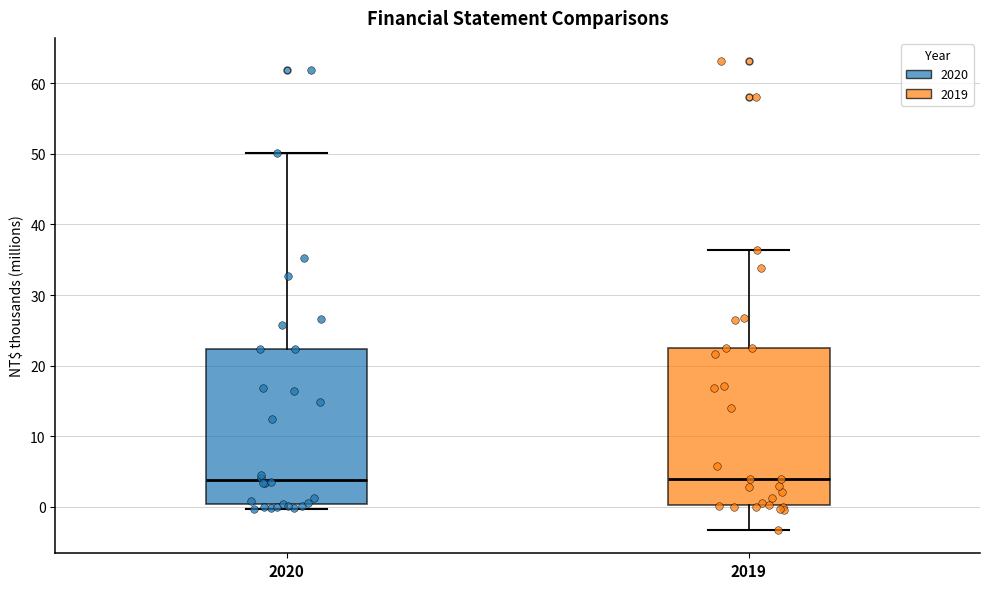

Reading left to right, read every box against the y-axis: the position of its median line, the range the box covers, and the ends of its whiskers. The values are not printed on the chart, so give them approximately, as read against the axis.

2020: median 4, box 0 to 22, whiskers 0 (just below the box's lower edge) to 50
2019: median 4, box 0 to 22, whiskers -3 to 36